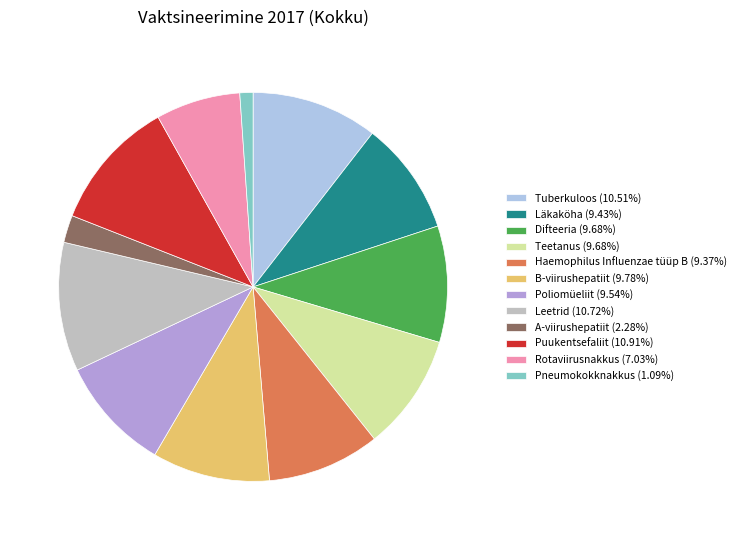

Is there any slice that represents more than half of the pie?

No